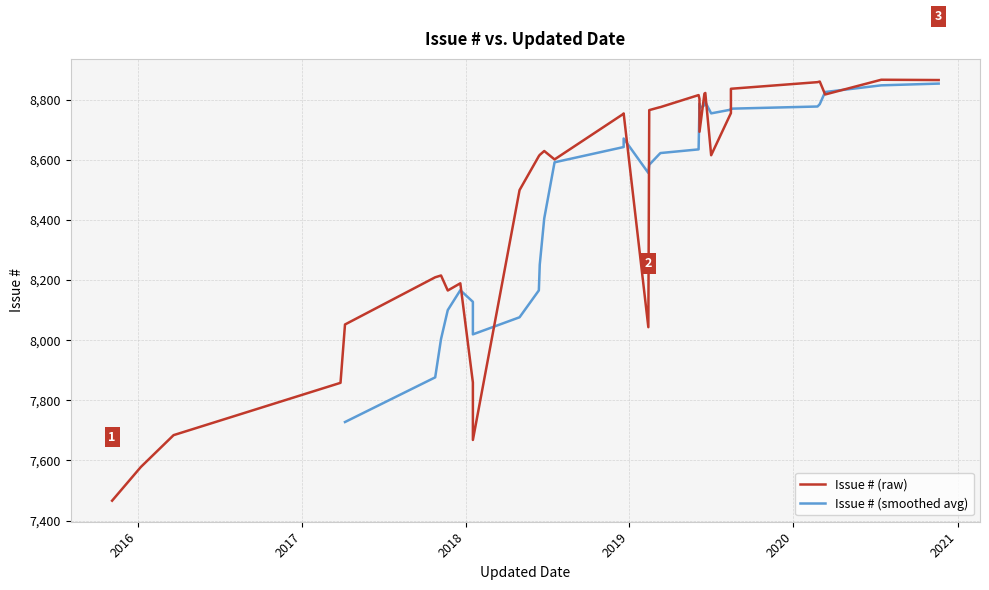

Rank the categories by value from highest to lowest.

2020-07-15, 2020-11-20, 2020-02-29, 2020-02-24, 2019-08-15, 2019-06-19, 2019-06-19, 2019-06-17, 2020-03-12, 2019-06-04, 2019-06-06, 2019-03-11, 2019-03-08, 2019-02-14, 2019-08-15, 2018-12-19, 2018-12-19, 2019-06-06, 2018-06-25, 2018-06-15, 2019-07-02, 2018-06-13, 2018-07-18, 2018-05-01, 2017-11-07, 2017-10-25, 2017-12-20, 2017-11-22, 2017-04-07, 2019-02-12, 2018-01-17, 2017-03-28, 2016-03-21, 2018-01-17, 2016-01-08, 2015-11-05